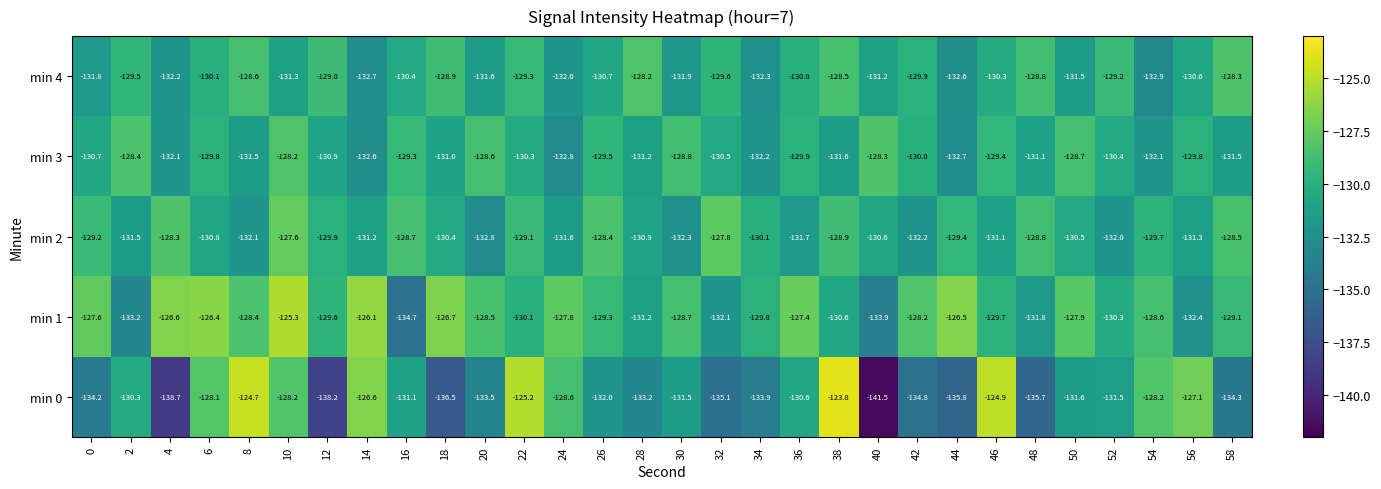

Which series has the widest spread of values?

min 0